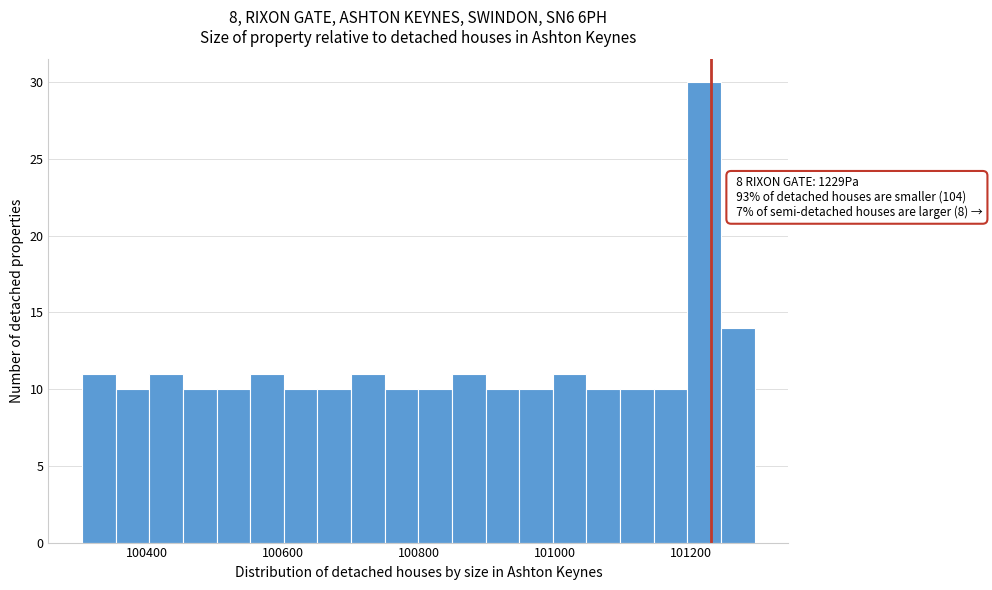

Around what value on the x-axis is the tallest bar? Give the approximate position of its centre, as read against the axis.

101220